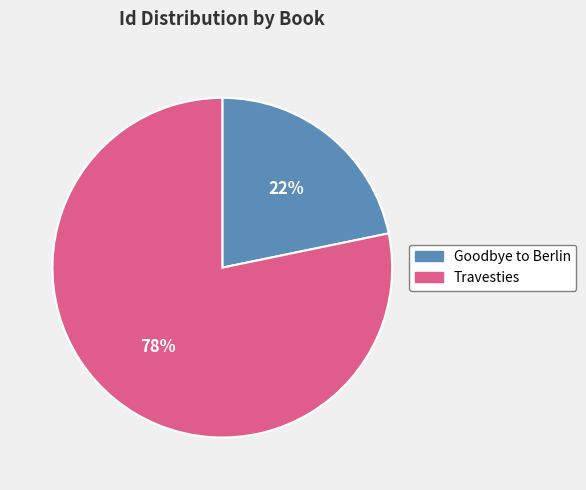

Is Goodbye to Berlin the majority of the pie?

No